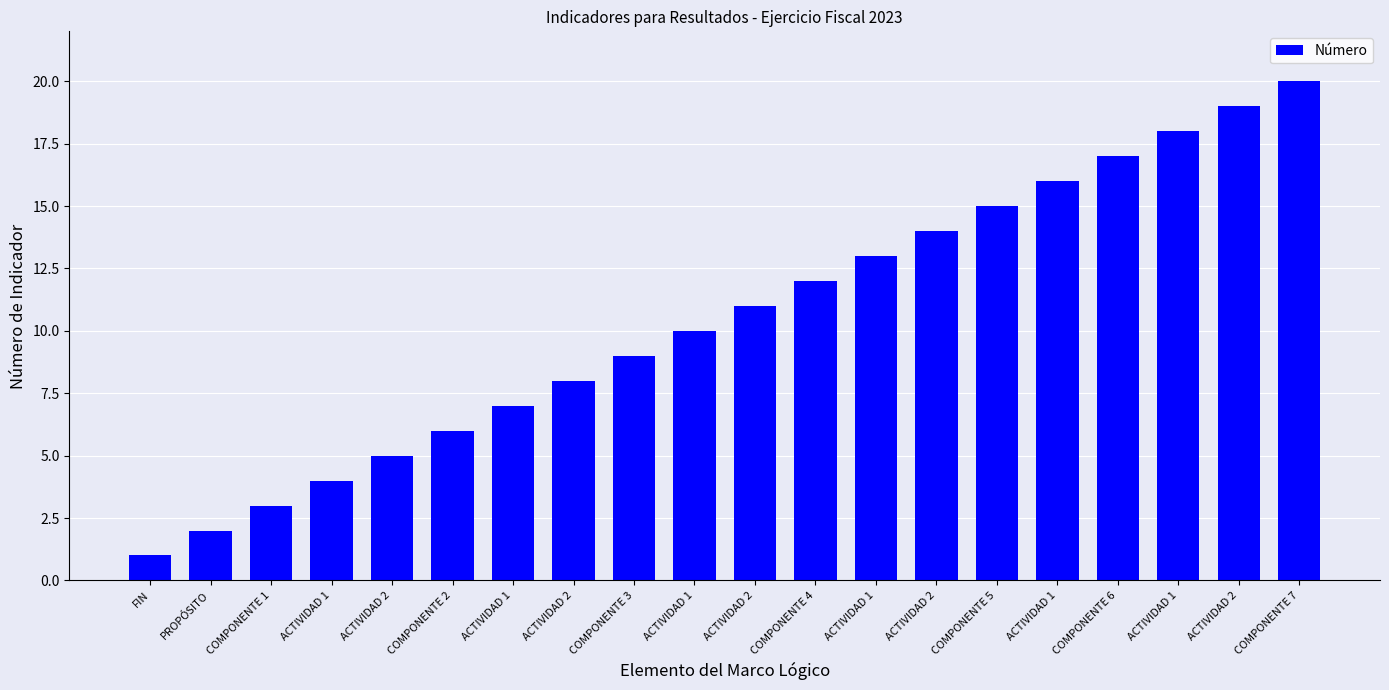

How many bars are there in total?

20